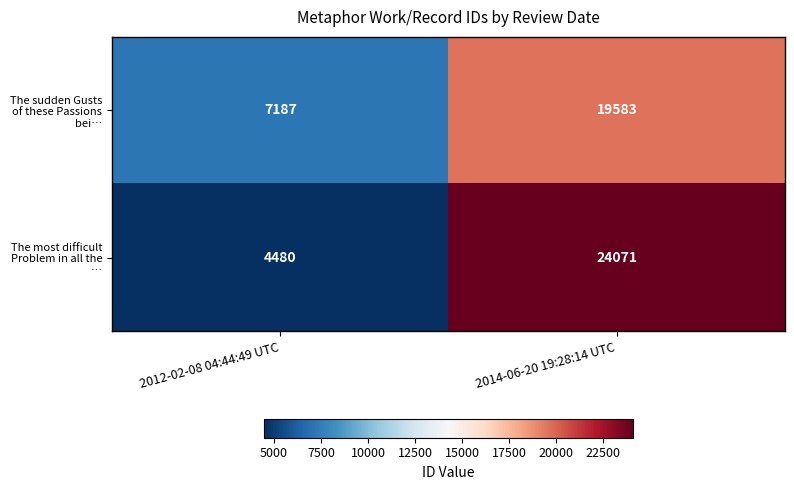

Which series changed the most between 2012-02-08 04:44:49 UTC and 2014-06-20 19:28:14 UTC?

The most difficult Problem in all the …